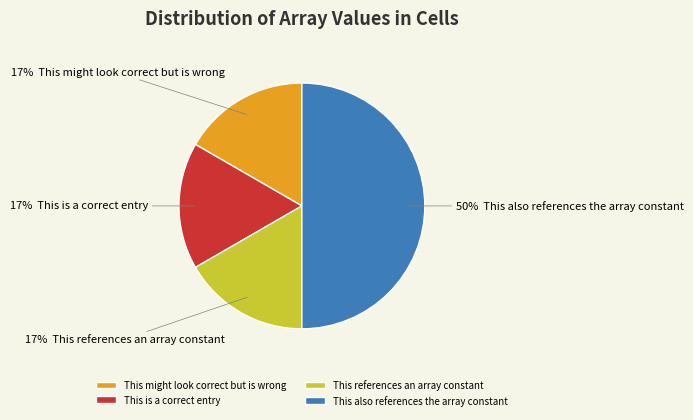

Which category has the biggest portion of the pie?

This also references the array constant